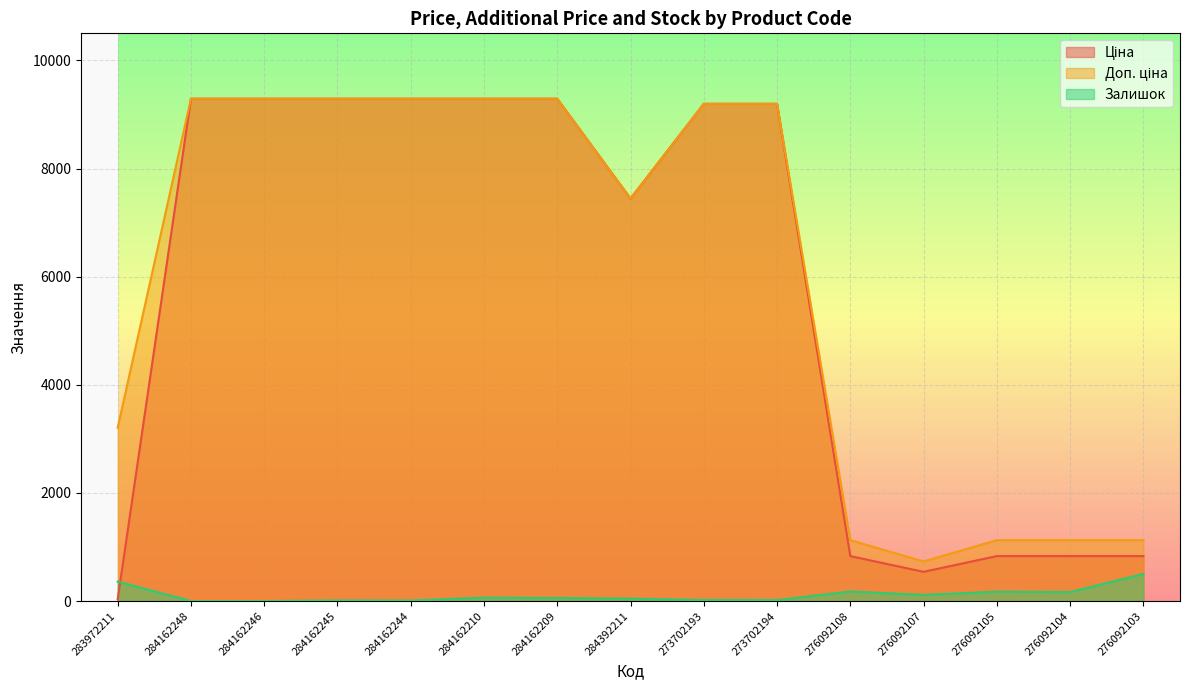

How many values in Залишок are above zero?

13